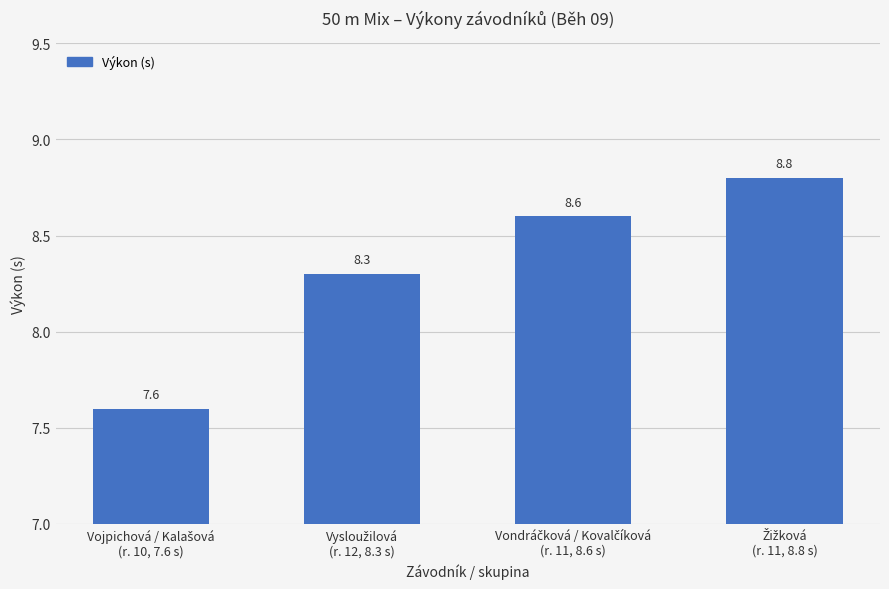

What is the average value?

8.3